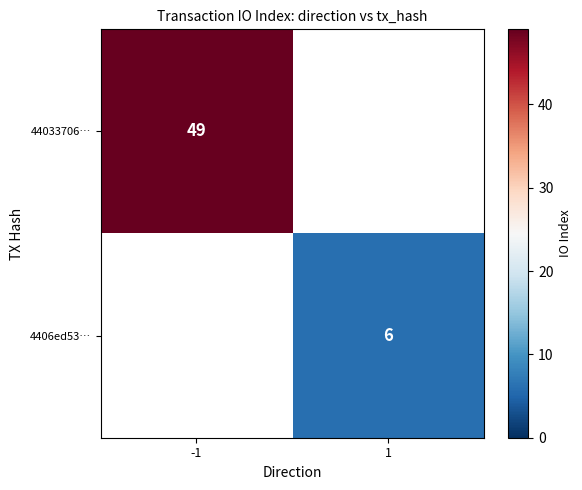

The 44033706… series shows 12 at -1. True or false?

False